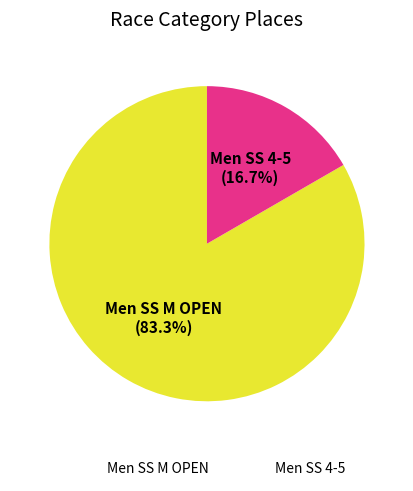

Count the number of slices in the pie.

2